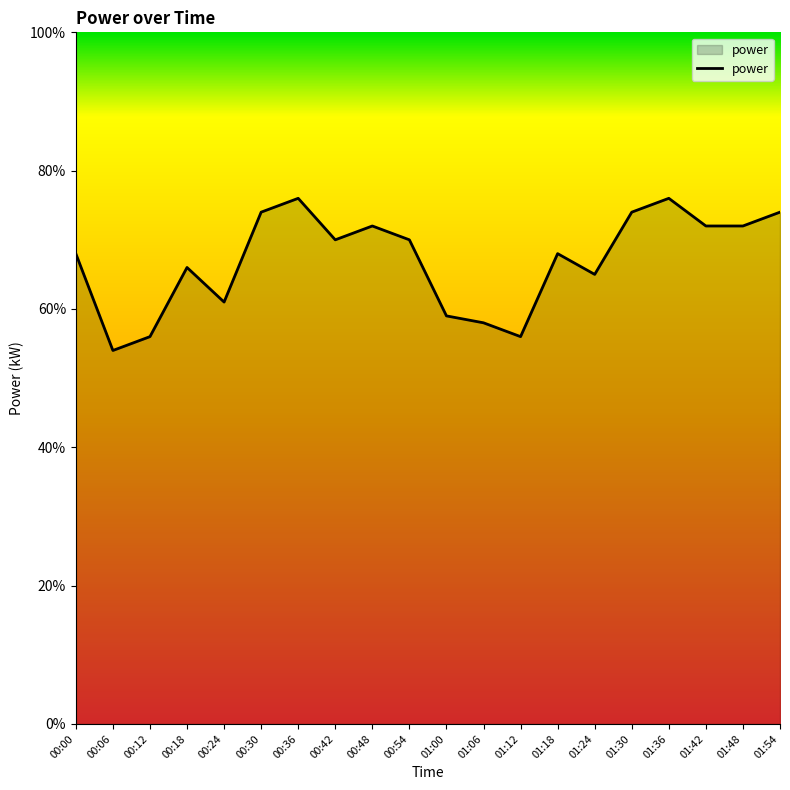

Is this an area chart (filled region under the line)?

Yes